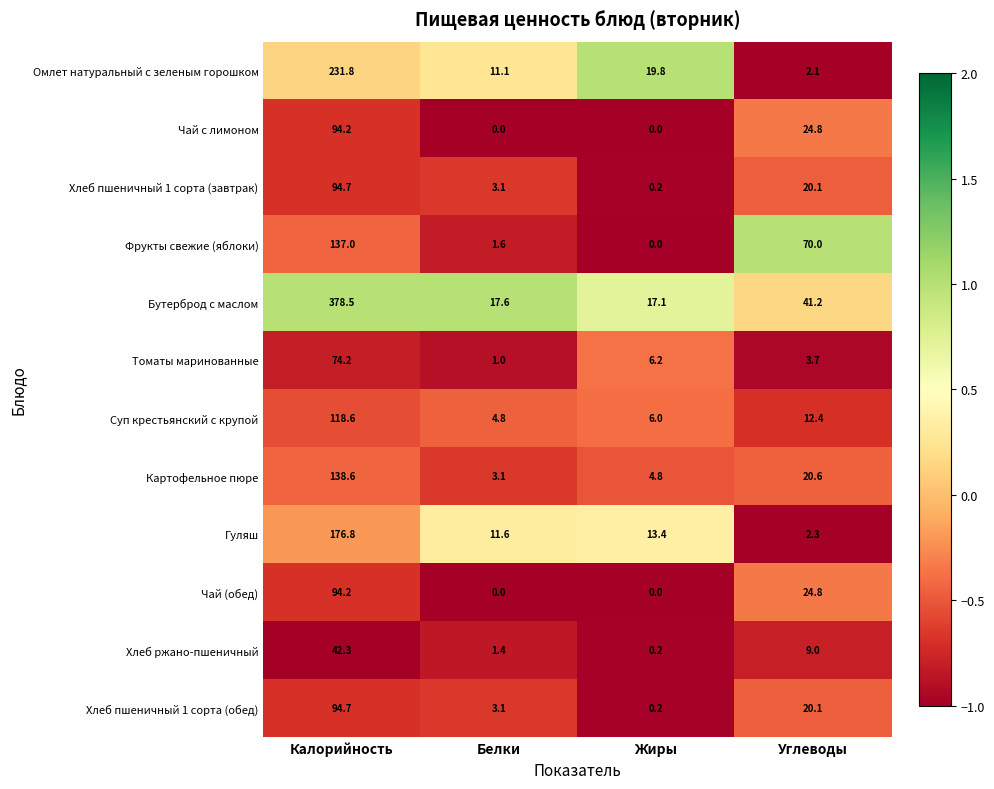

Where is Хлеб ржано-пшеничный nearest to the value 21?

Углеводы